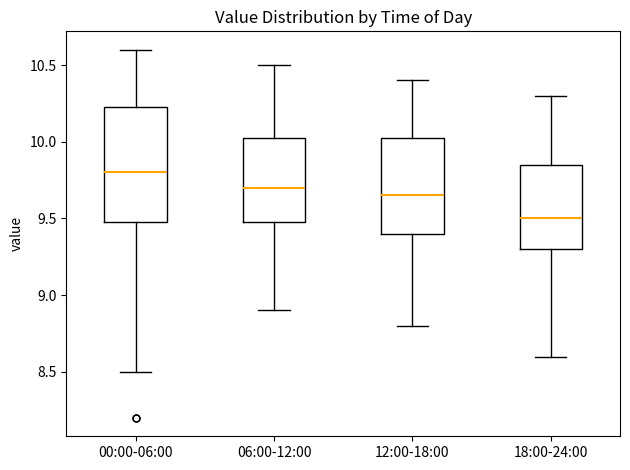

Which box's median line is the lowest?

18:00-24:00